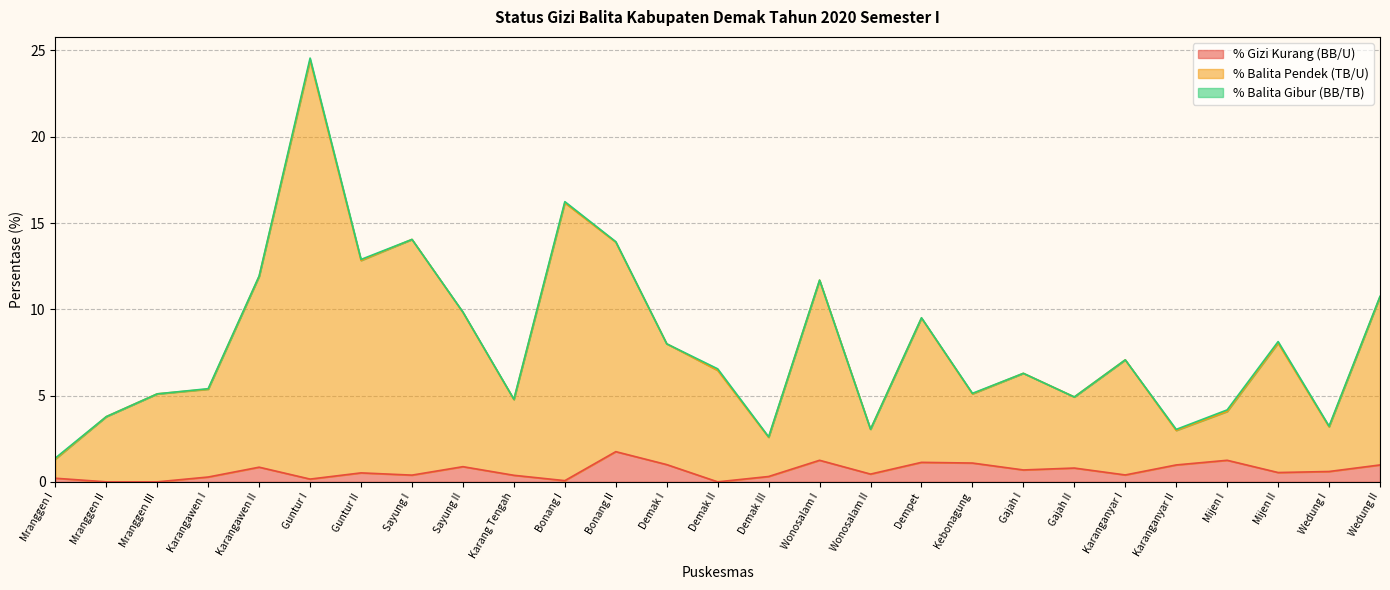

True or false: % Gizi Kurang (BB/U) and % Balita Pendek (TB/U) intersect in this chart.

False